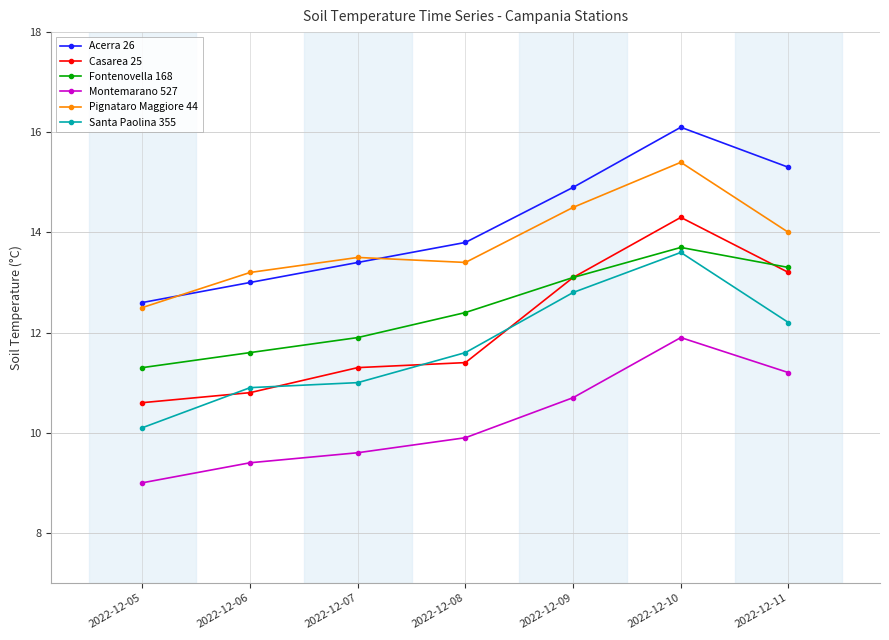

What is the approximate value of Casarea 25 at 2022-12-09?

13.1